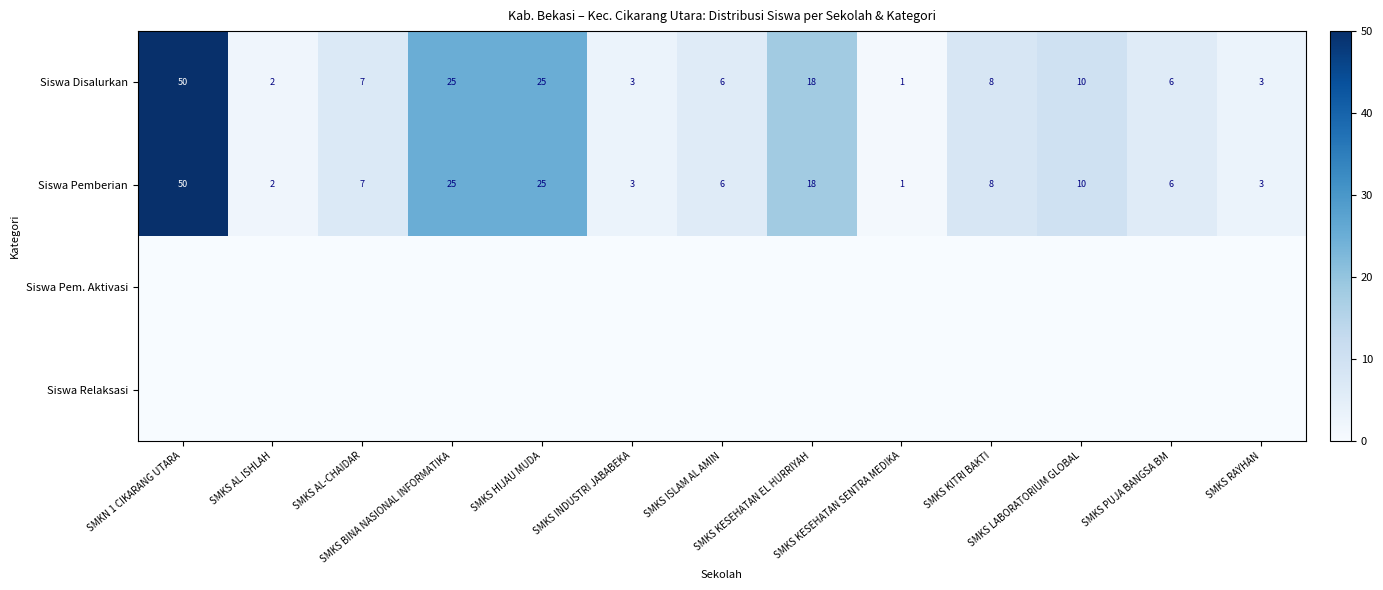

What is the difference between the maximum and minimum values in the Siswa Pemberian series?

49